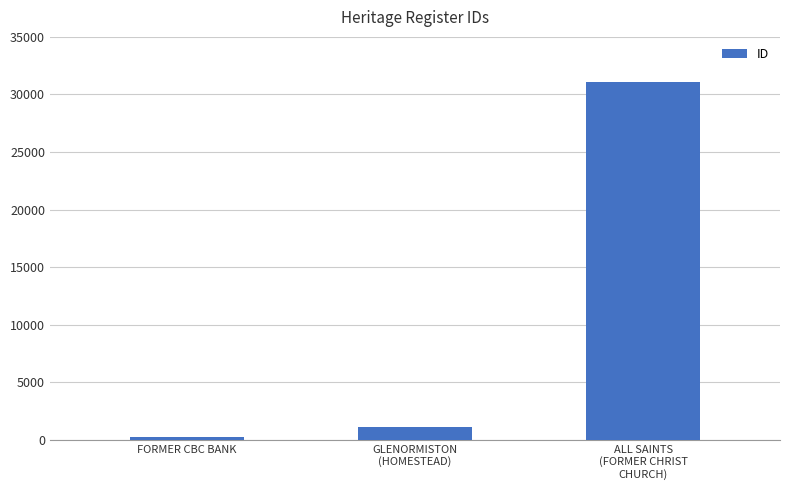

What is the difference between the maximum and minimum values?

30820